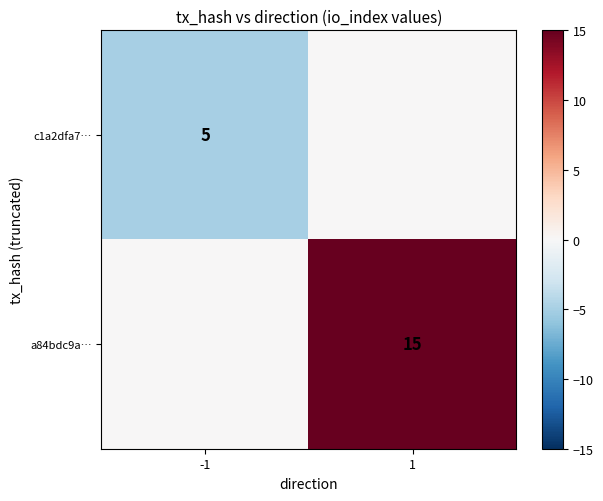

Is it true that c1a2dfa7… equals 8 at -1?

False